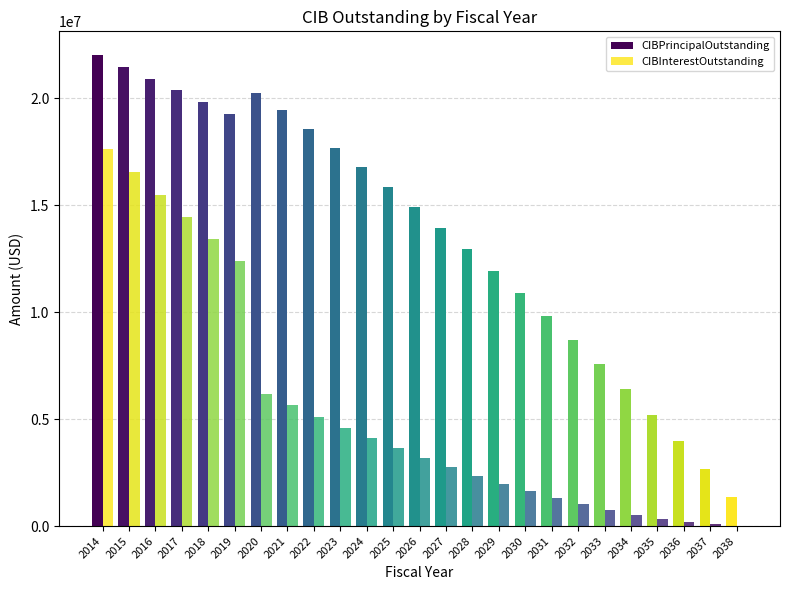

Is the value of CIBInterestOutstanding at 2014 greater than the value of CIBPrincipalOutstanding at 2035?

Yes